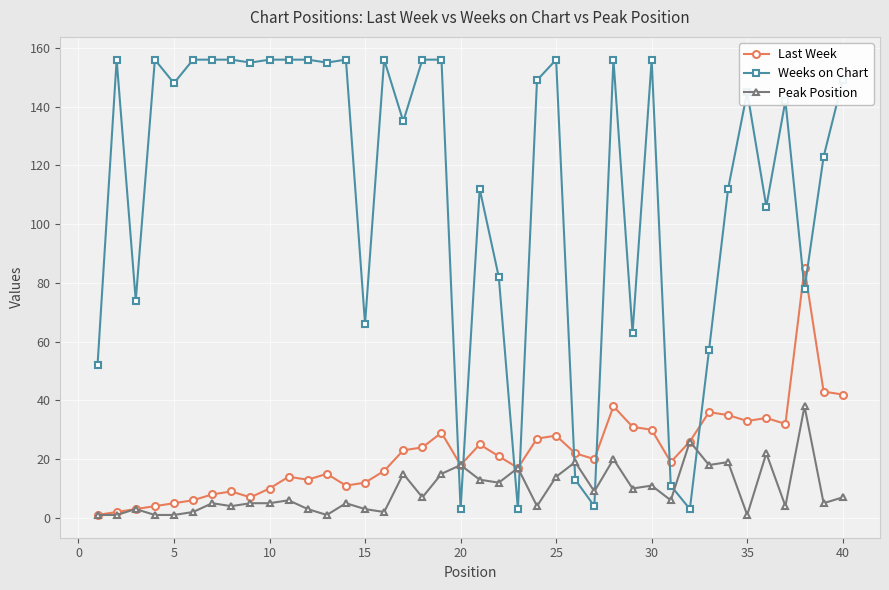

What is the maximum value shown in the chart?

156